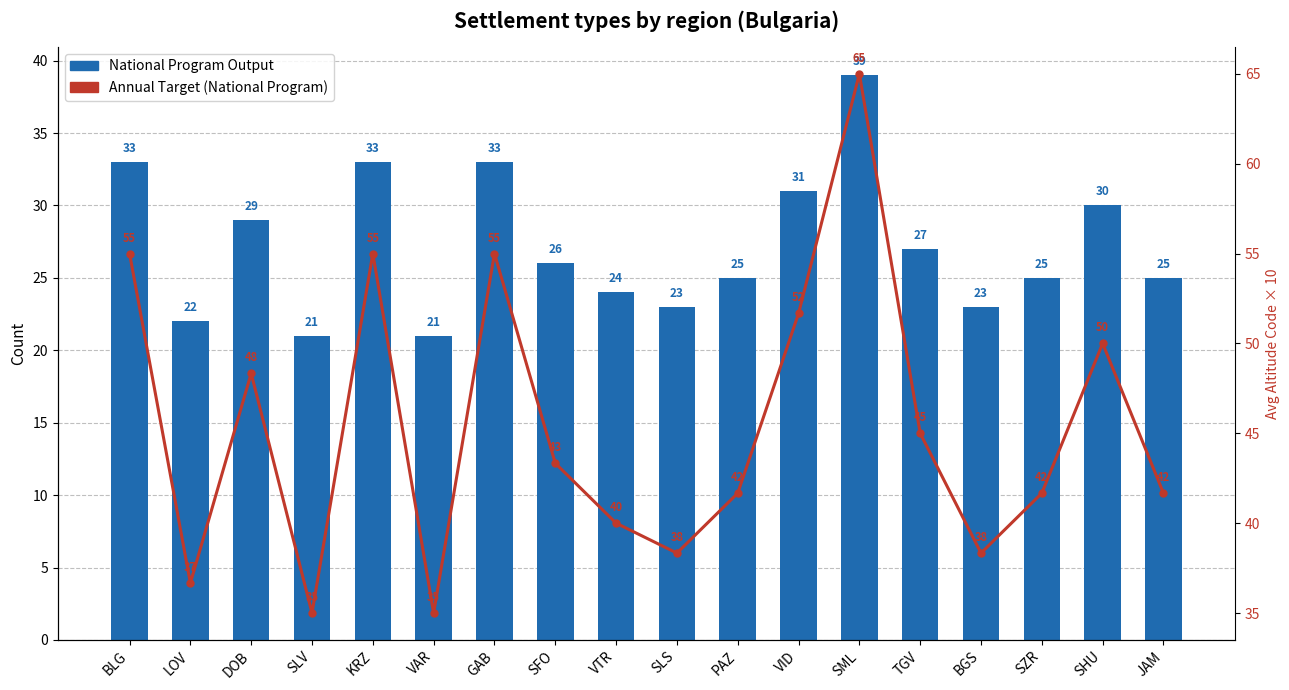

Rank the categories by Annual Target (National Program) value from lowest to highest.

SLV, VAR, LOV, SLS, BGS, VTR, PAZ, SZR, JAM, SFO, TGV, DOB, SHU, VID, BLG, KRZ, GAB, SML